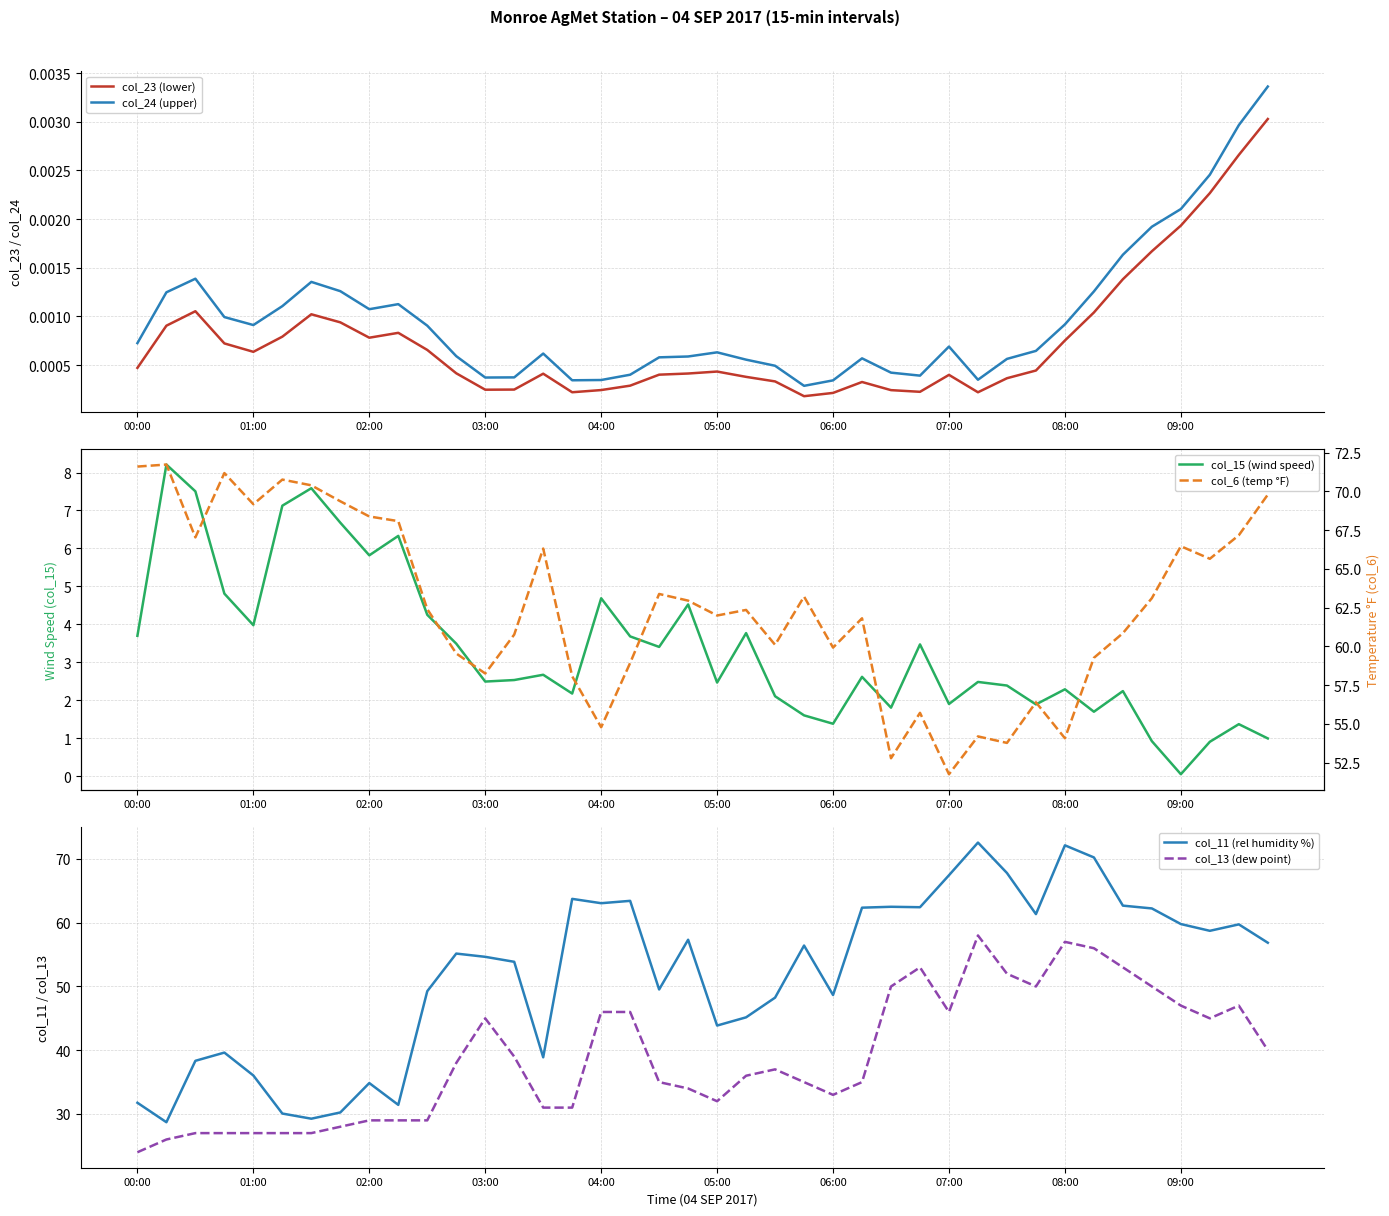

True or false: col_24 (upper) and col_23 (lower) cross at least once.

False